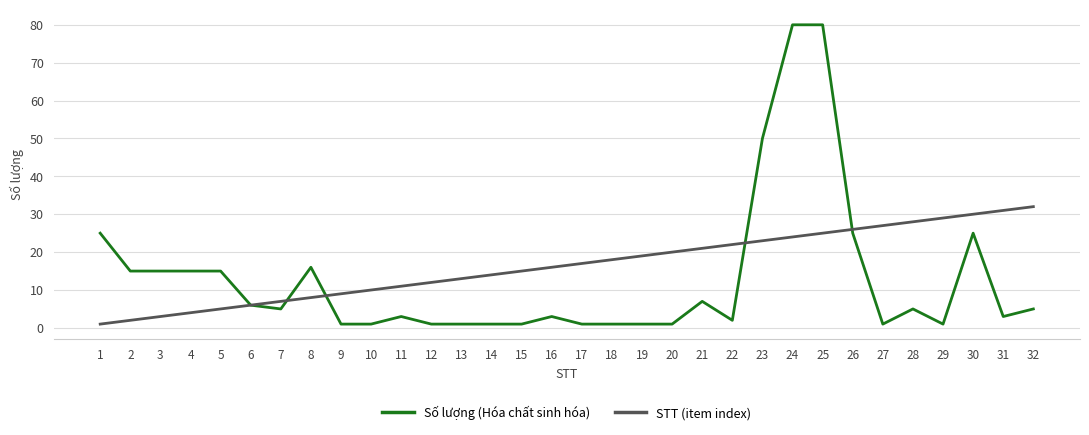

At which label does Số lượng (Hóa chất sinh hóa) first exceed 5?

1